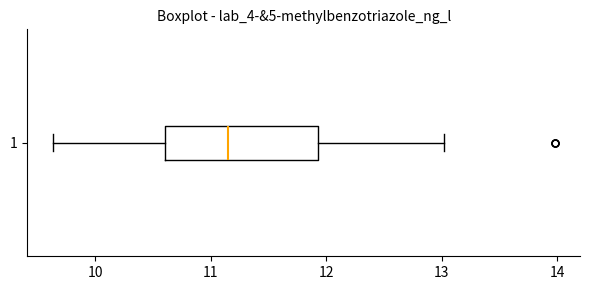

Transcribe this box plot: give where the median line is, the range the box spans, and where the two whiskers end, as read against the x-axis. The values are not printed on the chart, so give them approximately, as read against the axis.

median 11.2, box 10.6 to 11.9, whiskers 9.6 to 13.0